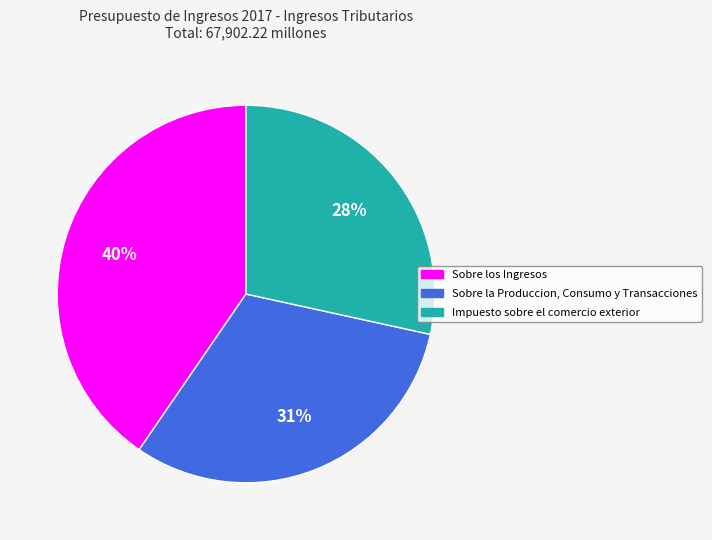

To the nearest percent, what is the difference between the largest and smallest slice percentages?

12%